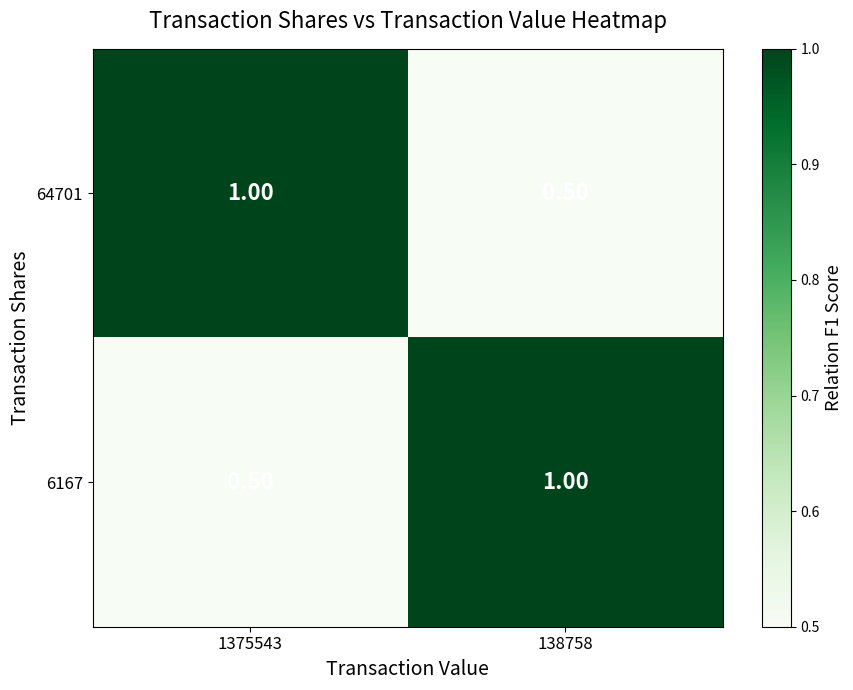

What is the maximum value shown in the chart?

1.0